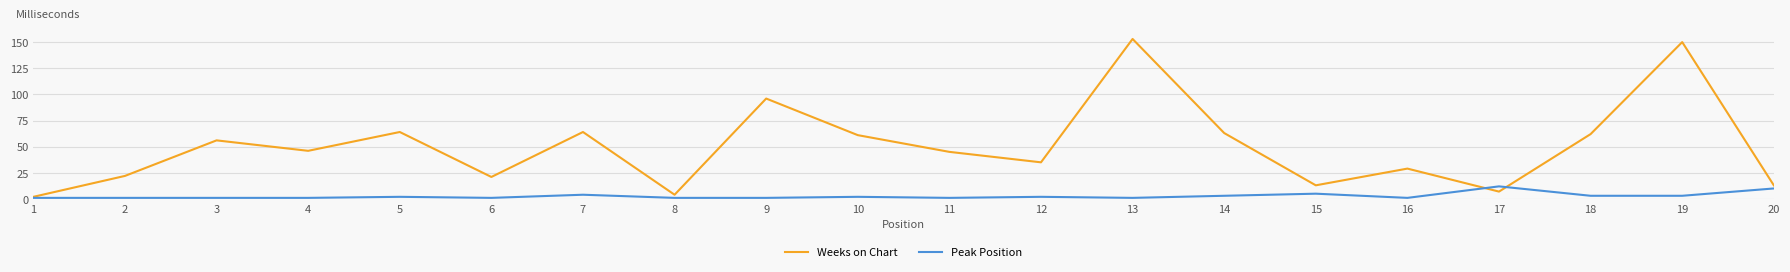

What is the sum of all Peak Position values?

56